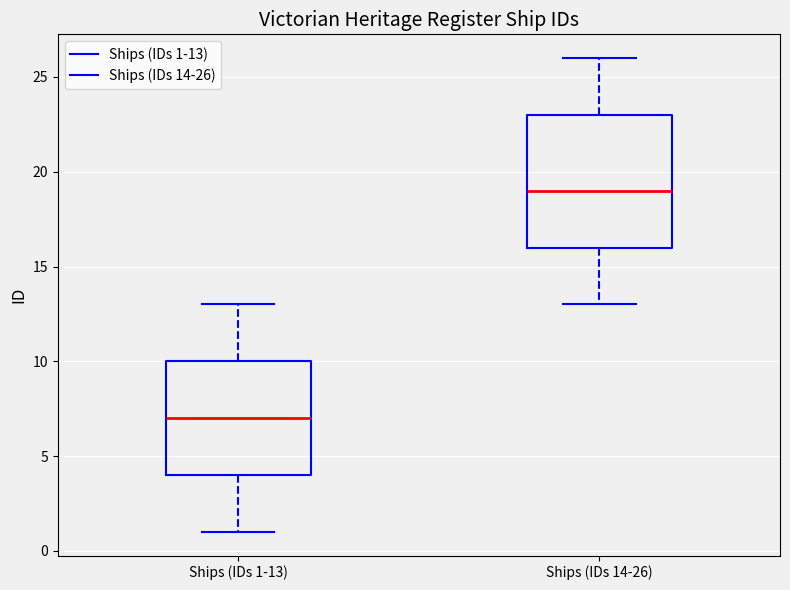

Reading left to right, transcribe this box plot: for each box, give where its median line is, the range the box spans, and where its two whiskers end, as read against the y-axis. The values are not printed on the chart, so give them approximately, as read against the axis.

Ships (IDs 1-13): median 7, box 4 to 10, whiskers 1 to 13
Ships (IDs 14-26): median 19, box 16 to 23, whiskers 13 to 26